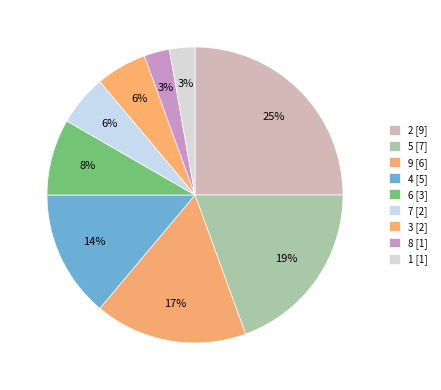

To the nearest percent, what is the combined percentage of 4 and 6?

22%